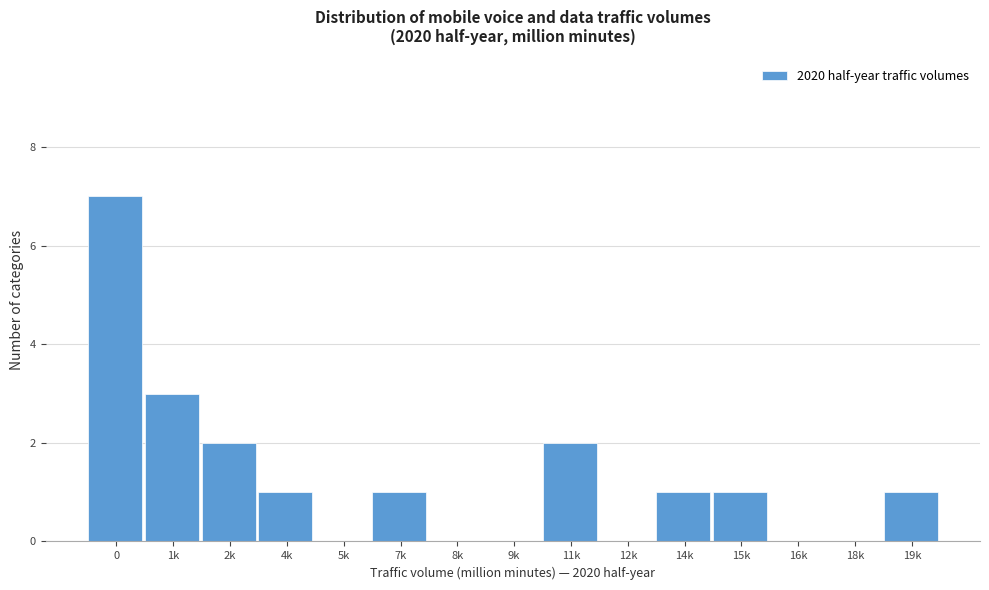

Reading right to left, extract all data points from this chart.

19k=1	18k=0	16k=0	15k=1	14k=1	12k=0	11k=2	9k=0	8k=0	7k=1	5k=0	4k=1	2k=2	1k=3	0=7